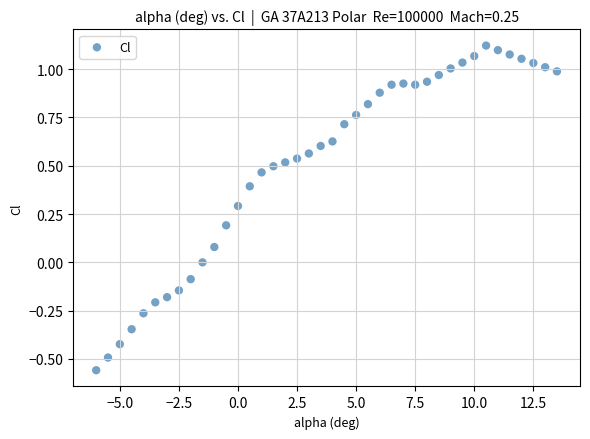

What is the range of Y values (max minus min)?

1.7